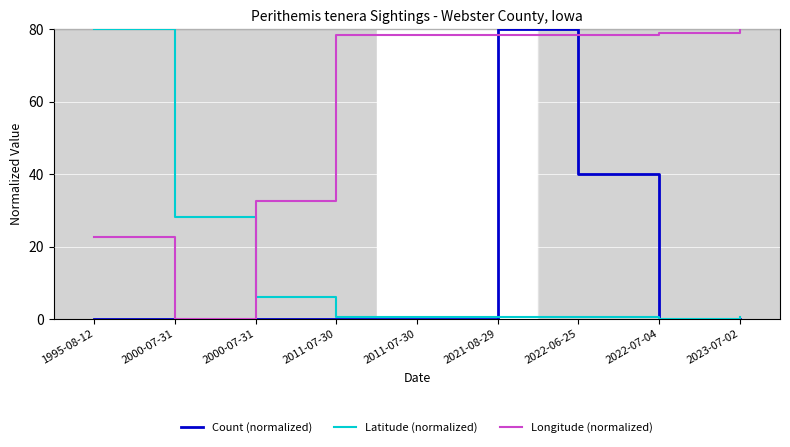

What is the sum of all Count (normalized) values?

120.0